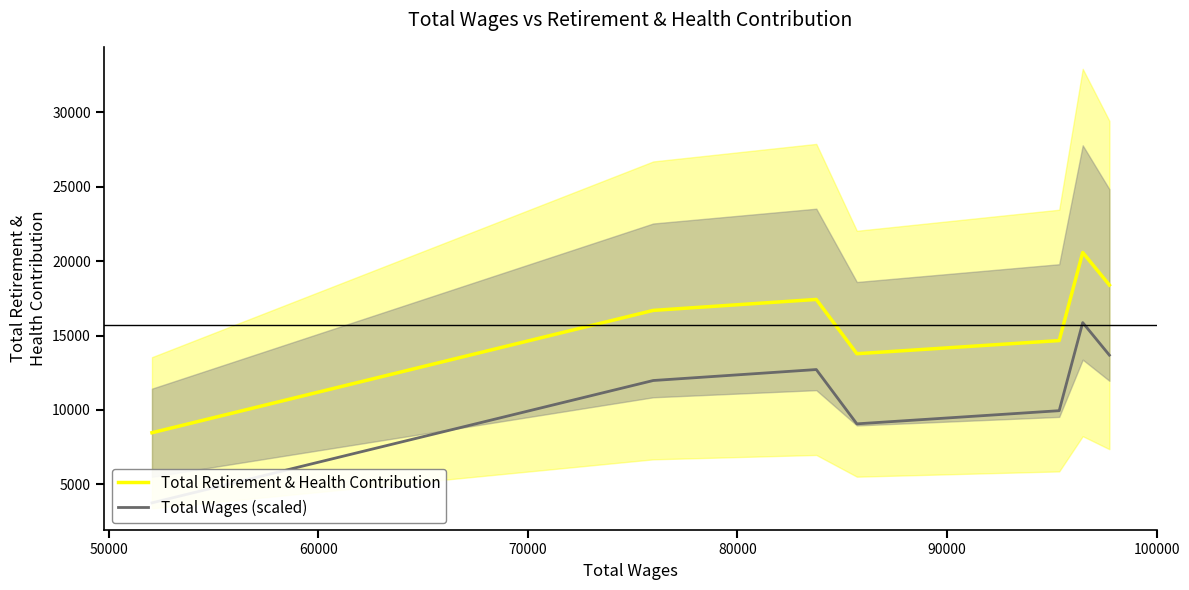

How many interior local valleys does the Total Wages (scaled) series have?

1